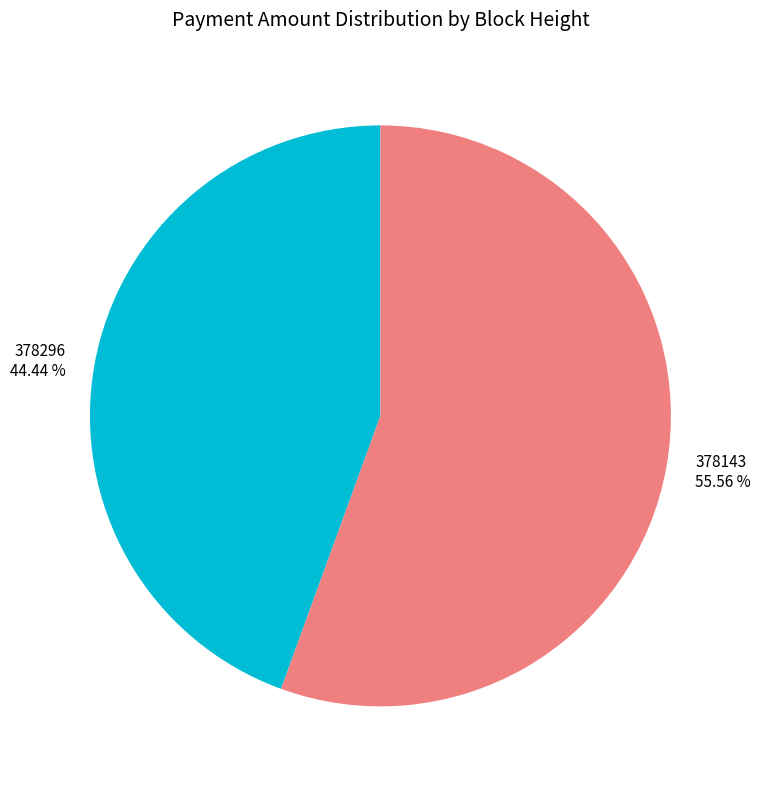

Approximately how many times larger is the value at 378296 44.44 % compared to 378143 55.56 %?

0.8